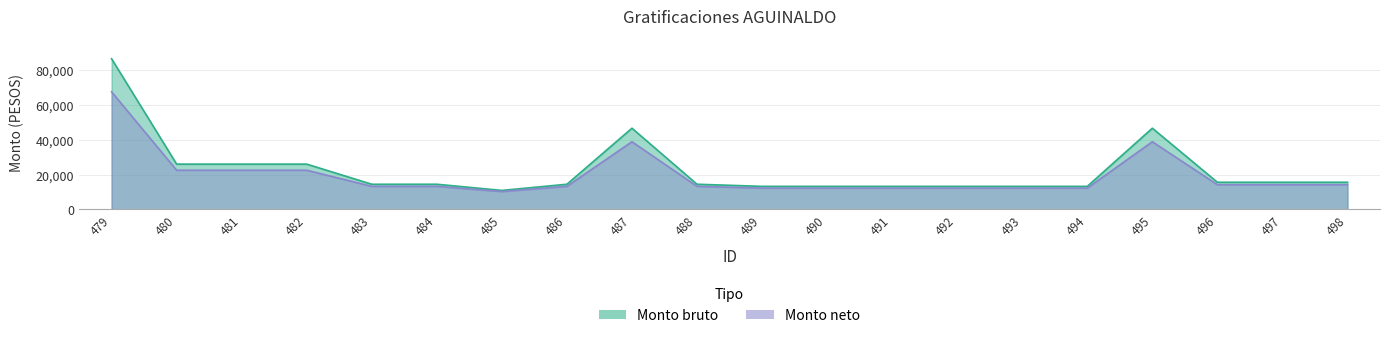

Which series has the widest spread of values?

Monto bruto